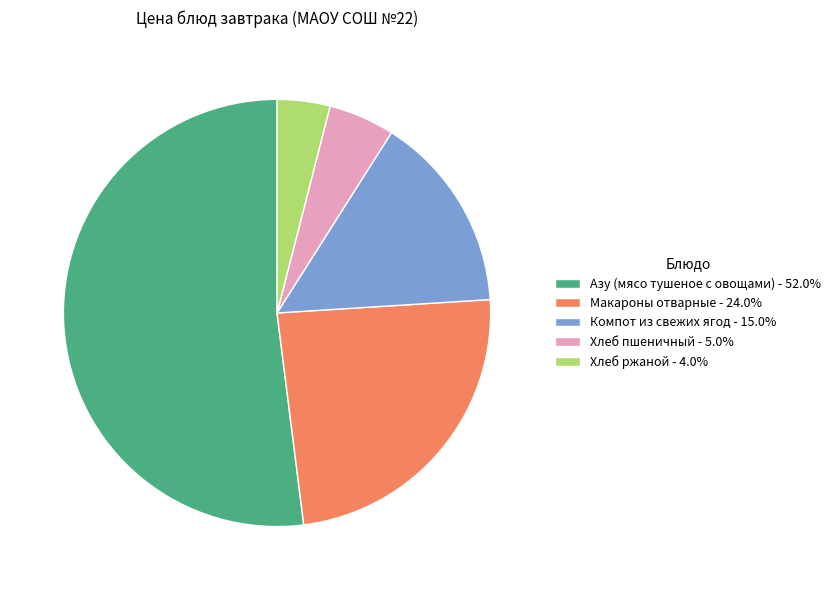

Do Компот из свежих ягод - 15.0% and Хлеб пшеничный - 5.0% together represent more than half of the pie?

No